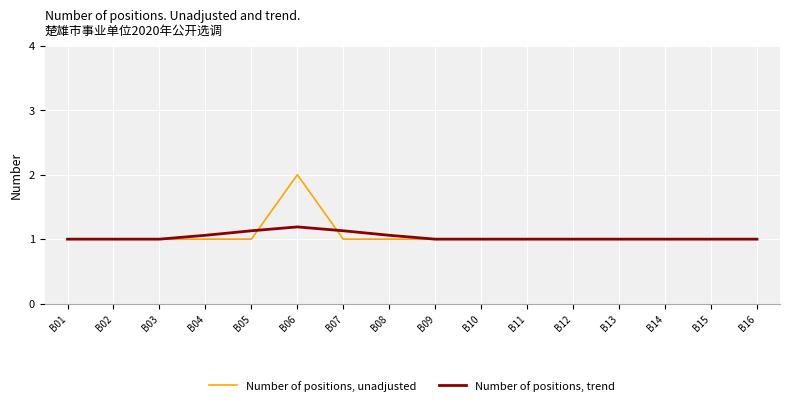

What is the approximate value of Number of positions, trend at B14?

1.0